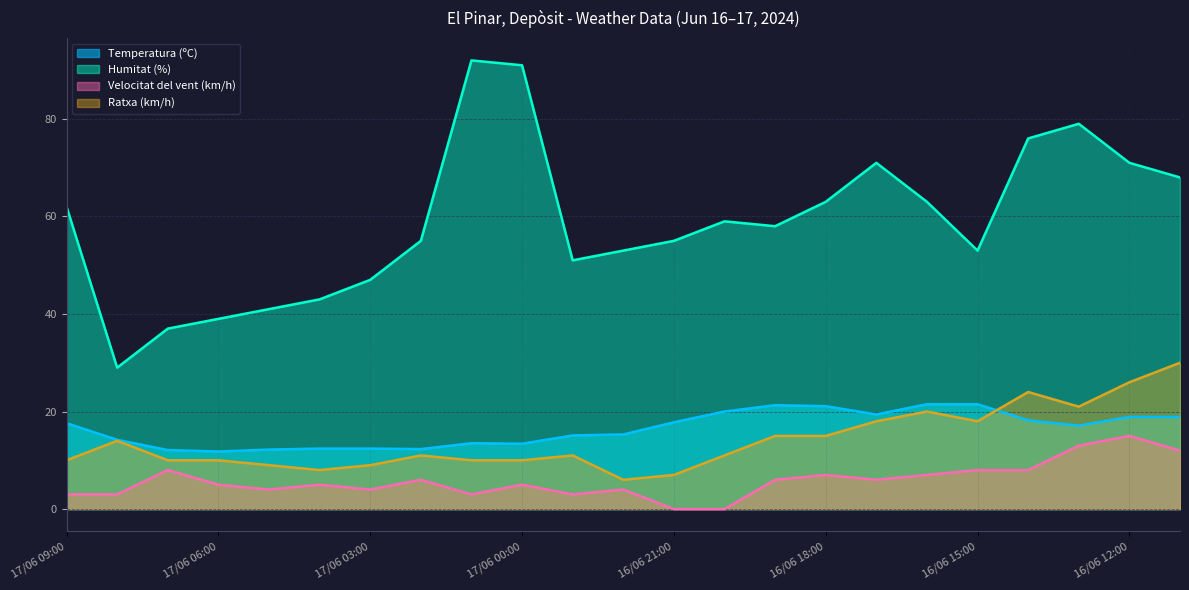

Reading left to right, transcribe all the data shown in this chart.

Temperatura (ºC): 17/06 09:00=17.6	17/06 08:00=14.2	17/06 07:00=12.1	17/06 06:00=11.8	17/06 05:00=12.2	17/06 04:00=12.4	17/06 03:00=12.4	17/06 02:00=12.3	17/06 01:00=13.5	17/06 00:00=13.4	16/06 23:00=15.1	16/06 22:00=15.3	16/06 21:00=17.8	16/06 20:00=20.0	16/06 19:00=21.3	16/06 18:00=21.1	16/06 17:00=19.4	16/06 16:00=21.5	16/06 15:00=21.5	16/06 14:00=18.2	16/06 13:00=17.1	16/06 12:00=18.9	16/06 11:00=18.9
Humitat (%): 17/06 09:00=62.0	17/06 08:00=29.0	17/06 07:00=37.0	17/06 06:00=39.0	17/06 05:00=41.0	17/06 04:00=43.0	17/06 03:00=47.0	17/06 02:00=55.0	17/06 01:00=92.0	17/06 00:00=91.0	16/06 23:00=51.0	16/06 22:00=53.0	16/06 21:00=55.0	16/06 20:00=59.0	16/06 19:00=58.0	16/06 18:00=63.0	16/06 17:00=71.0	16/06 16:00=63.0	16/06 15:00=53.0	16/06 14:00=76.0	16/06 13:00=79.0	16/06 12:00=71.0	16/06 11:00=68.0
Velocitat del vent (km/h): 17/06 09:00=3.0	17/06 08:00=3.0	17/06 07:00=8.0	17/06 06:00=5.0	17/06 05:00=4.0	17/06 04:00=5.0	17/06 03:00=4.0	17/06 02:00=6.0	17/06 01:00=3.0	17/06 00:00=5.0	16/06 23:00=3.0	16/06 22:00=4.0	16/06 21:00=0.0	16/06 20:00=0.0	16/06 19:00=6.0	16/06 18:00=7.0	16/06 17:00=6.0	16/06 16:00=7.0	16/06 15:00=8.0	16/06 14:00=8.0	16/06 13:00=13.0	16/06 12:00=15.0	16/06 11:00=12.0
Ratxa (km/h): 17/06 09:00=10.0	17/06 08:00=14.0	17/06 07:00=10.0	17/06 06:00=10.0	17/06 05:00=9.0	17/06 04:00=8.0	17/06 03:00=9.0	17/06 02:00=11.0	17/06 01:00=10.0	17/06 00:00=10.0	16/06 23:00=11.0	16/06 22:00=6.0	16/06 21:00=7.0	16/06 20:00=11.0	16/06 19:00=15.0	16/06 18:00=15.0	16/06 17:00=18.0	16/06 16:00=20.0	16/06 15:00=18.0	16/06 14:00=24.0	16/06 13:00=21.0	16/06 12:00=26.0	16/06 11:00=30.0